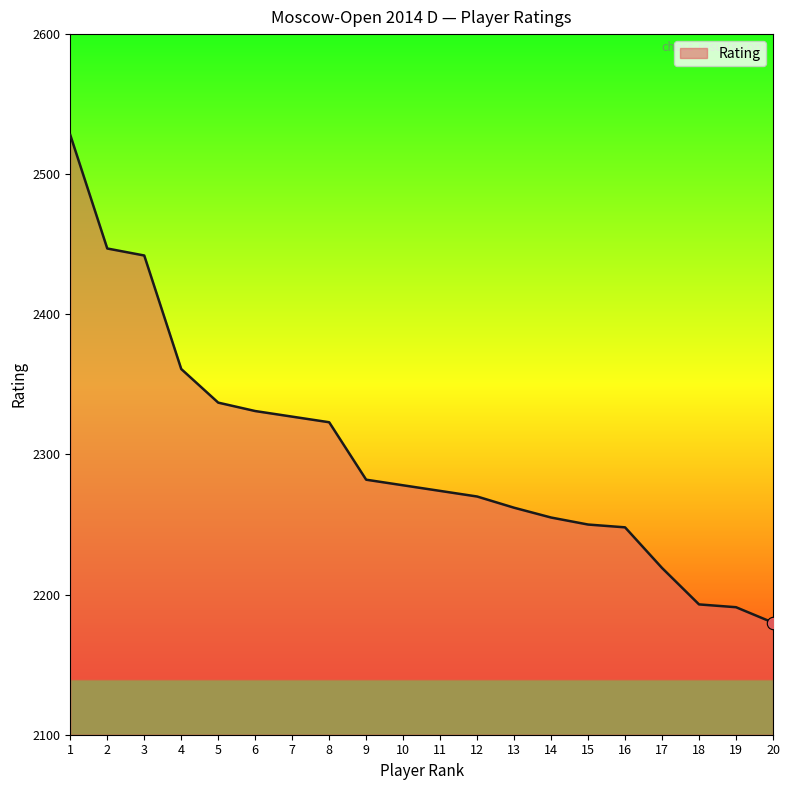

What is the ratio of the value at 12 to the value at 16?

1.0